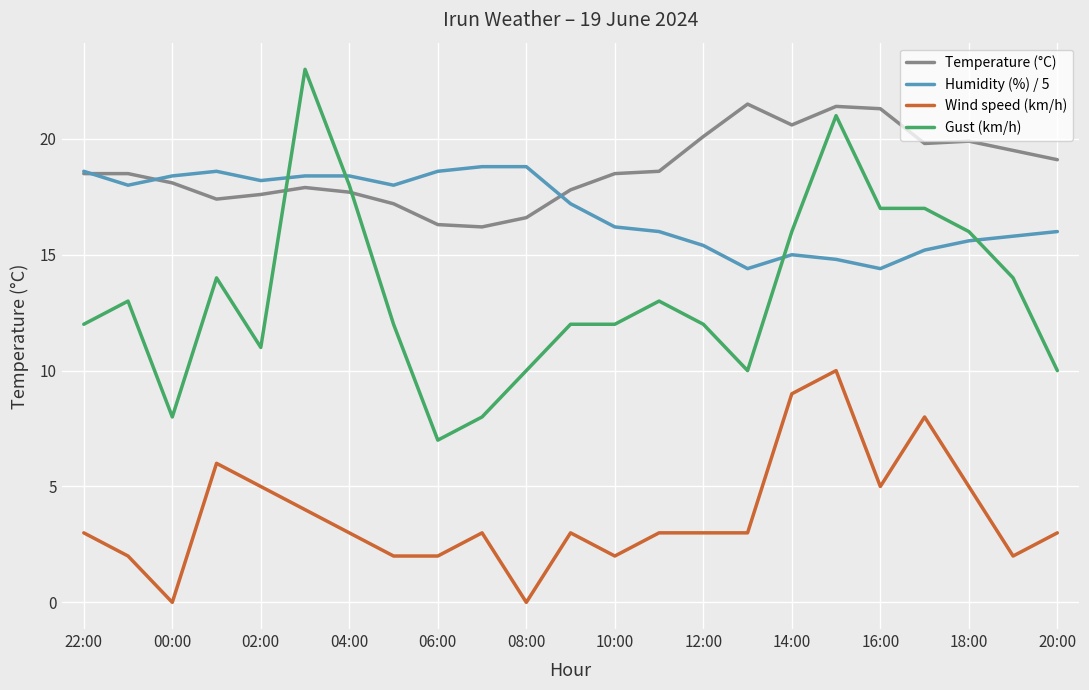

What is the highest value of the Wind speed (km/h) series?

10.0